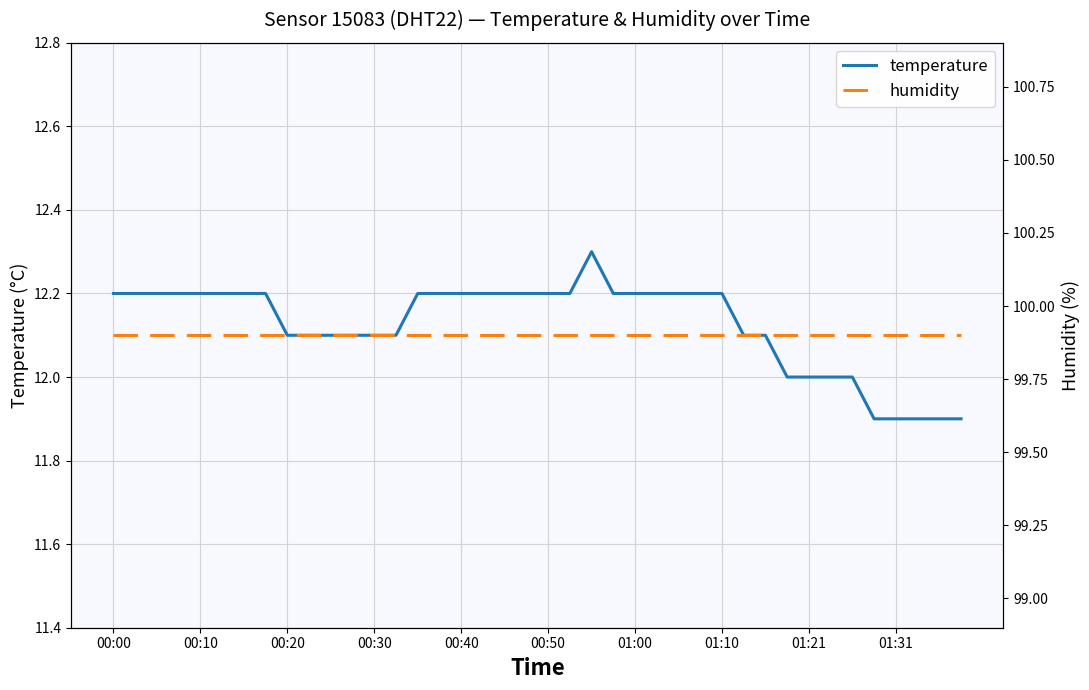

What is the lowest value of the temperature series?

11.9